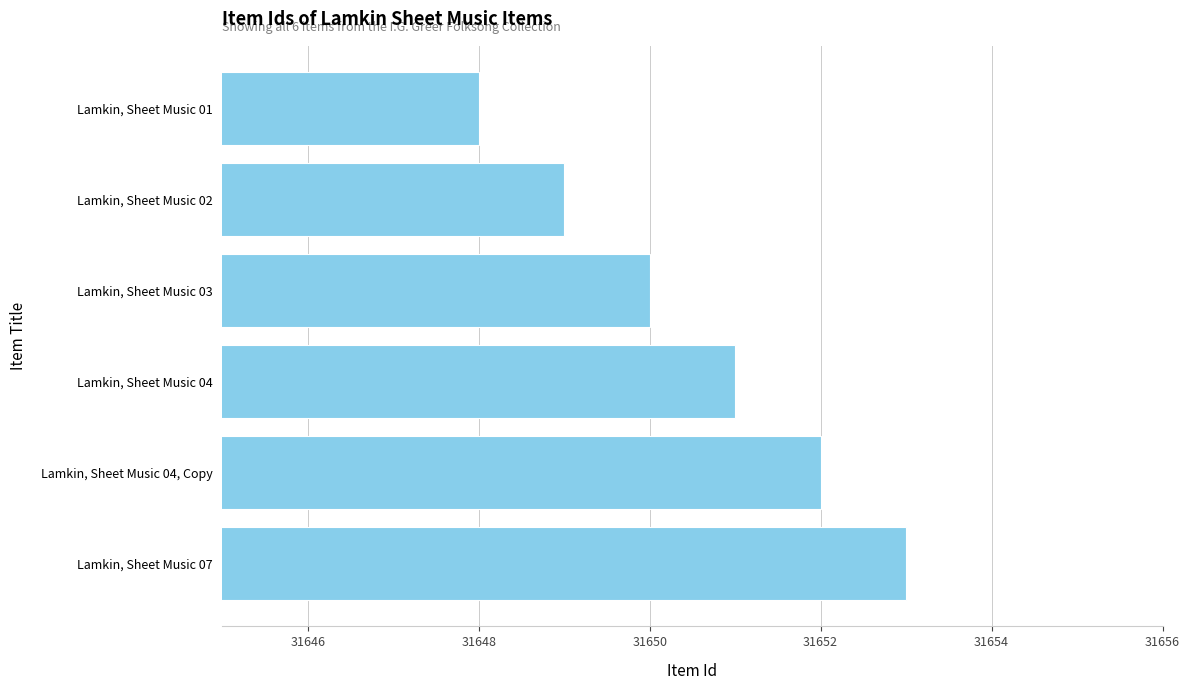

What is the difference between the values at Lamkin, Sheet Music 07 and Lamkin, Sheet Music 03?

3